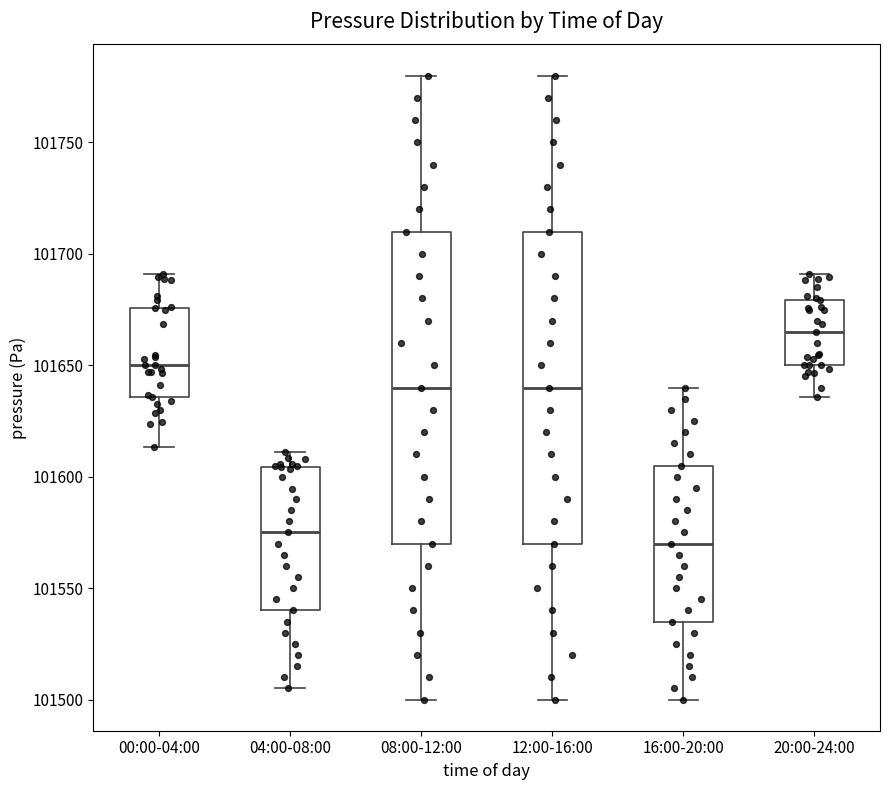

Which box's median line is the lowest?

16:00-20:00